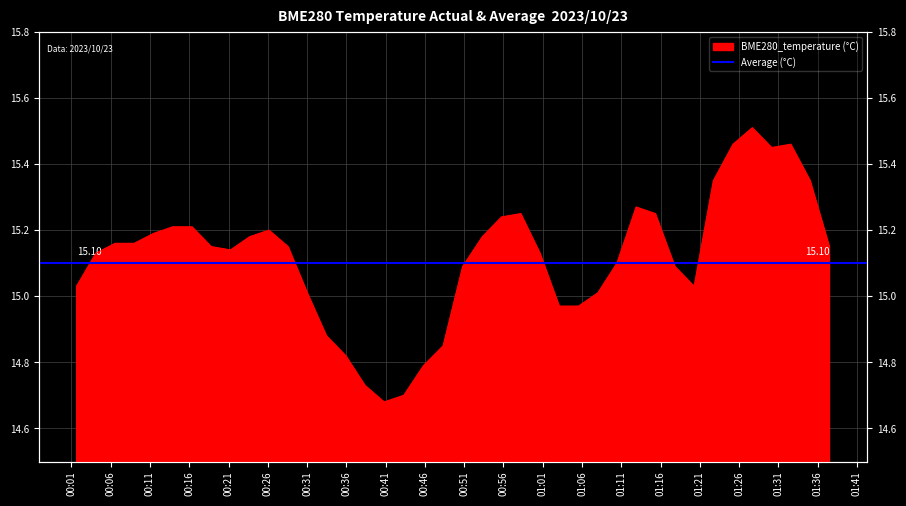

How many data points are above 15?

31